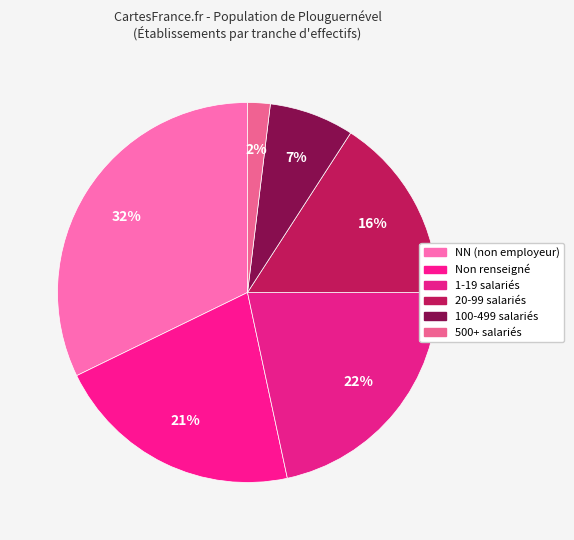

How many slices are in this pie chart?

6